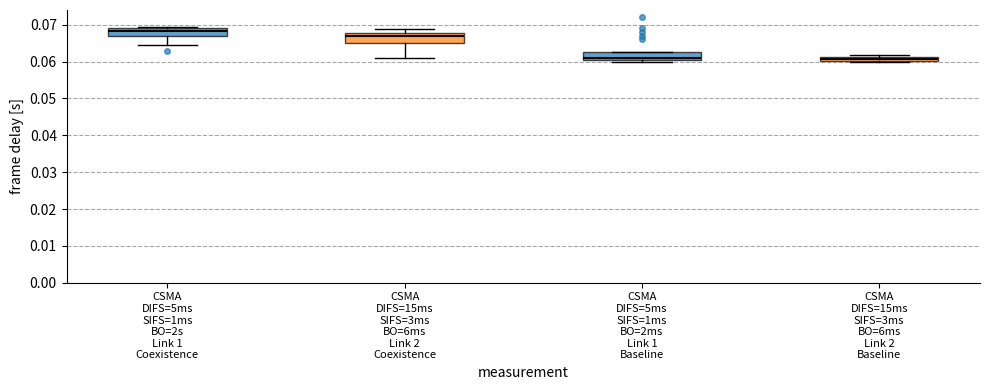

Where does the median line of the box for CSMA DIFS=5ms SIFS=1ms BO=2s Link 1 Coexistence sit on the y-axis? The values are not printed on the chart, so give them approximately, as read against the axis.

0.068